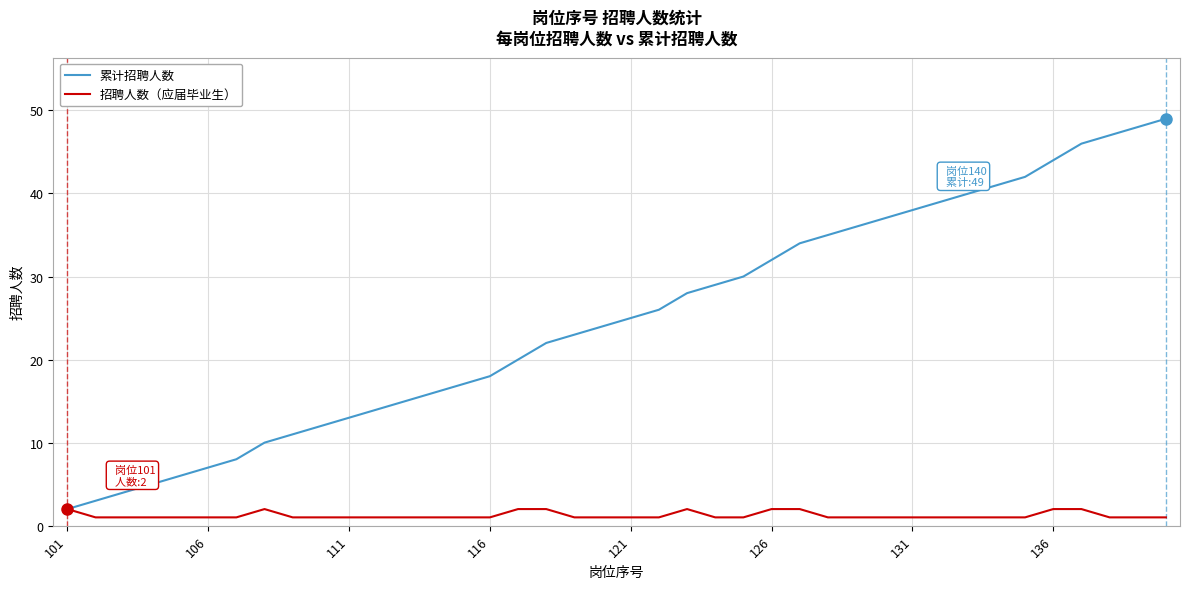

What is the maximum value shown in the chart?

49